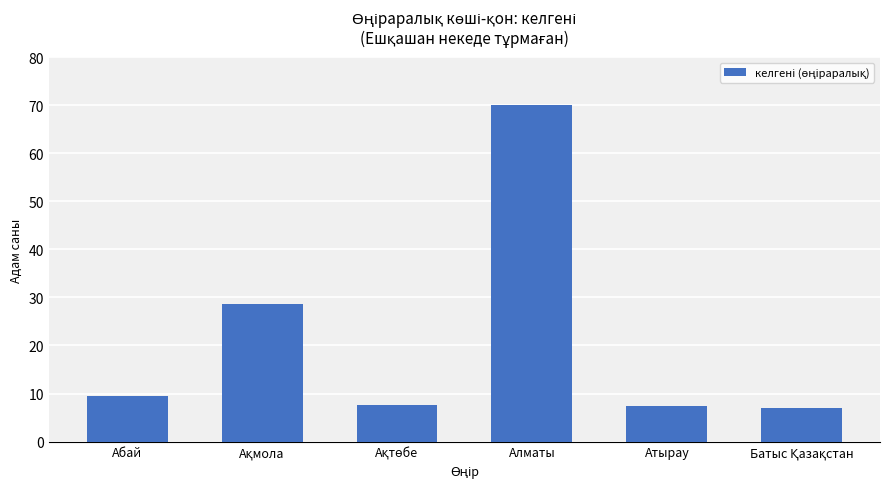

What is the label of the 5th bar from the left?

Атырау